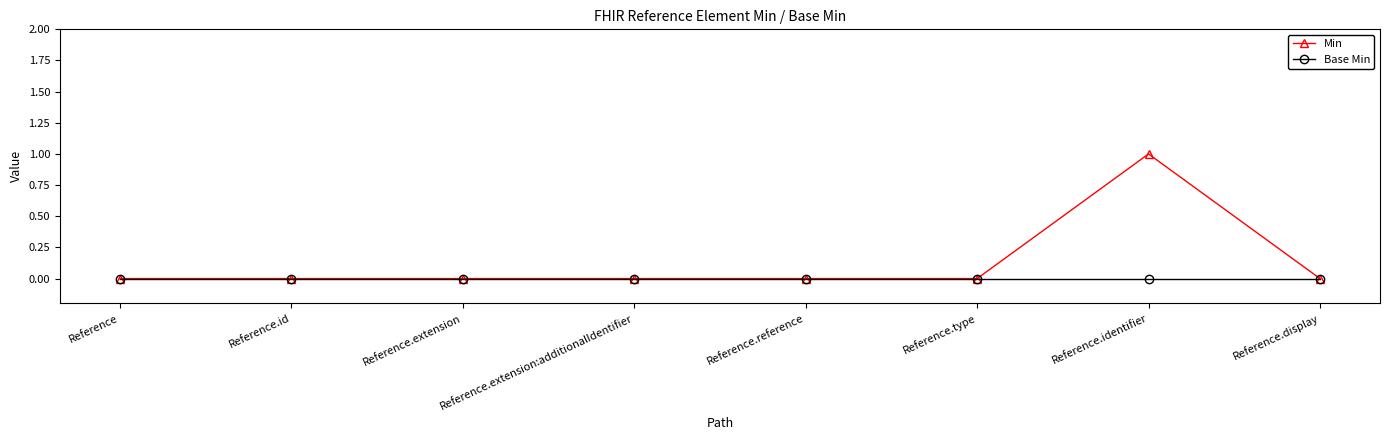

Does the chart display data point markers on the line(s)?

Yes